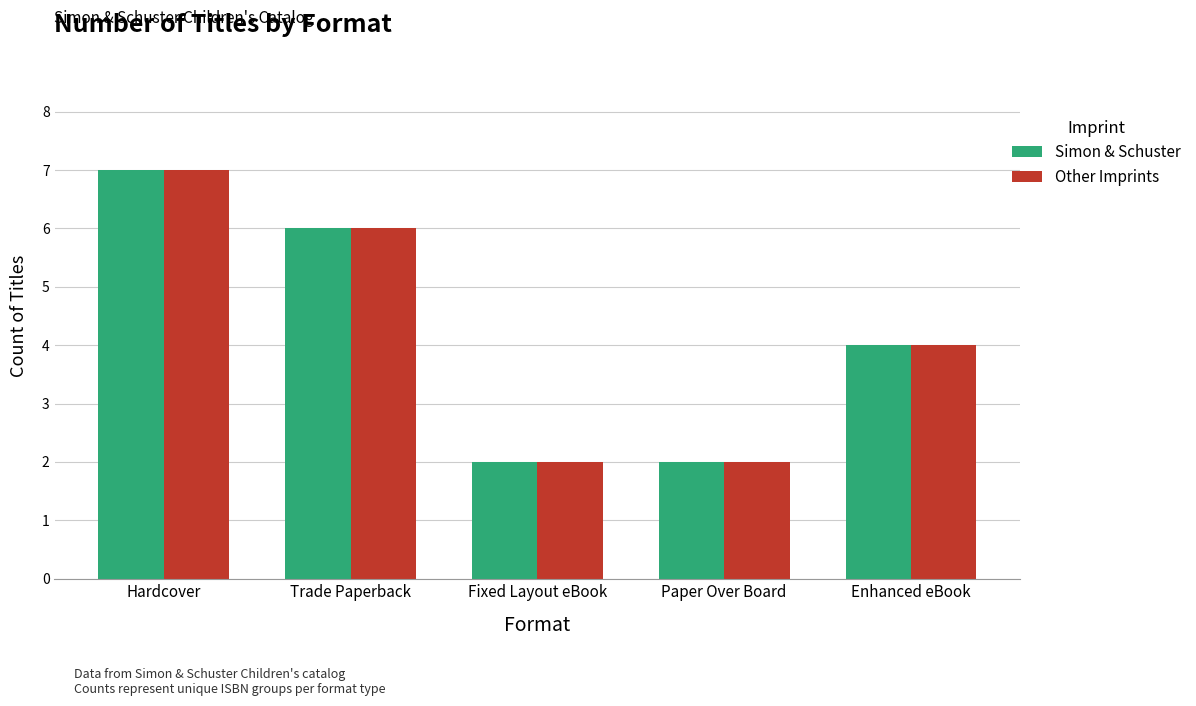

At which label does Other Imprints first exceed 4?

Hardcover